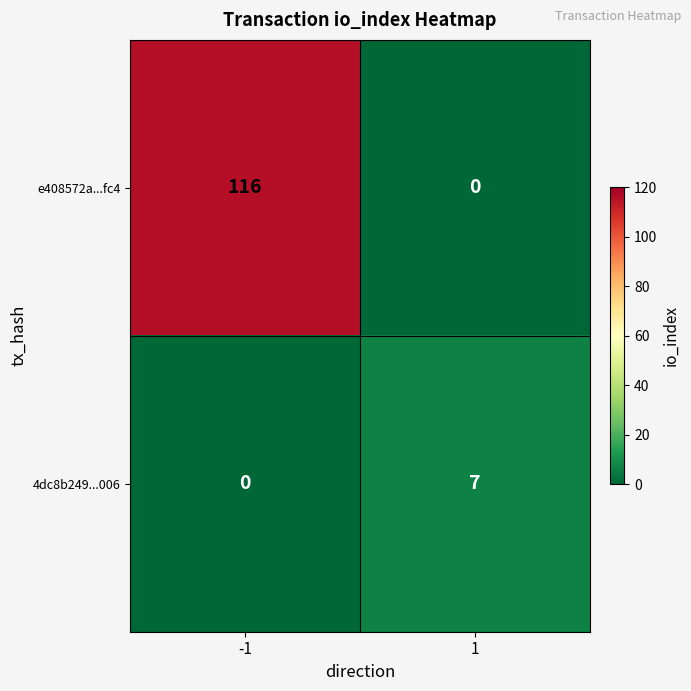

What is the difference between the highest and lowest values at 1?

7